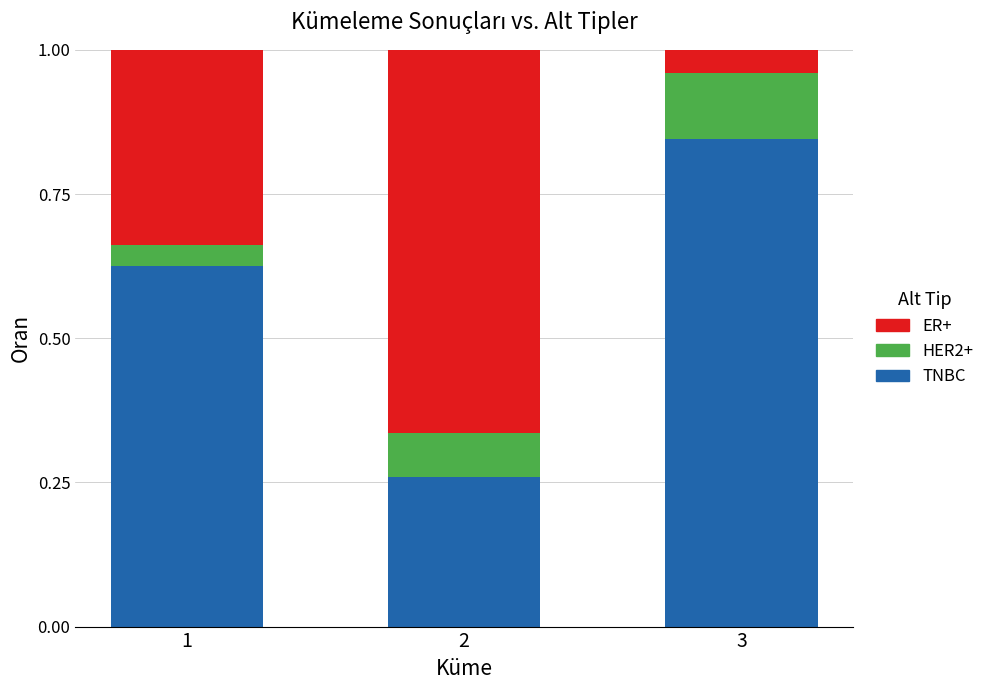

What is the sum of the TNBC values at 3 and 2?

1.1